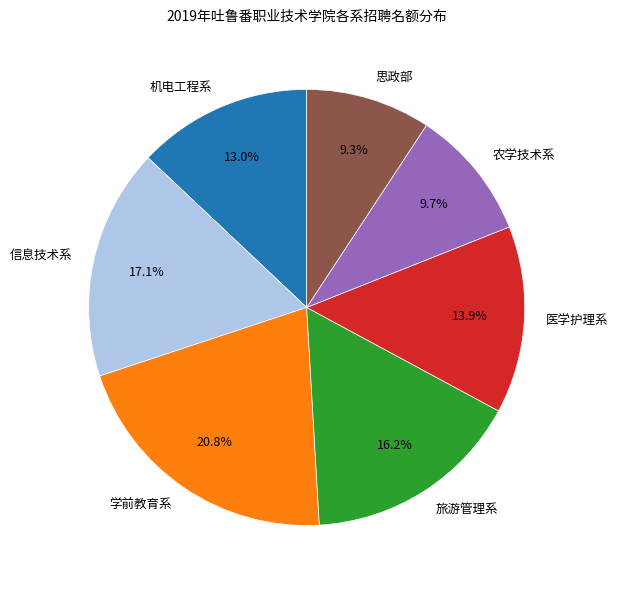

How much of the chart is everything except 旅游管理系?

83.8%